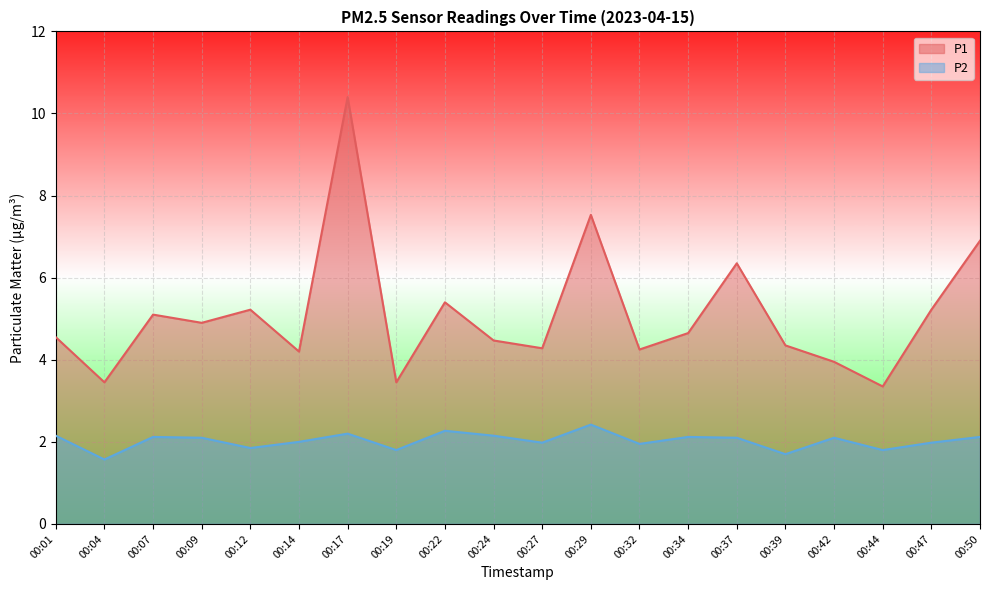

True or false: P2 has more than 1 points higher than both neighbors.

True